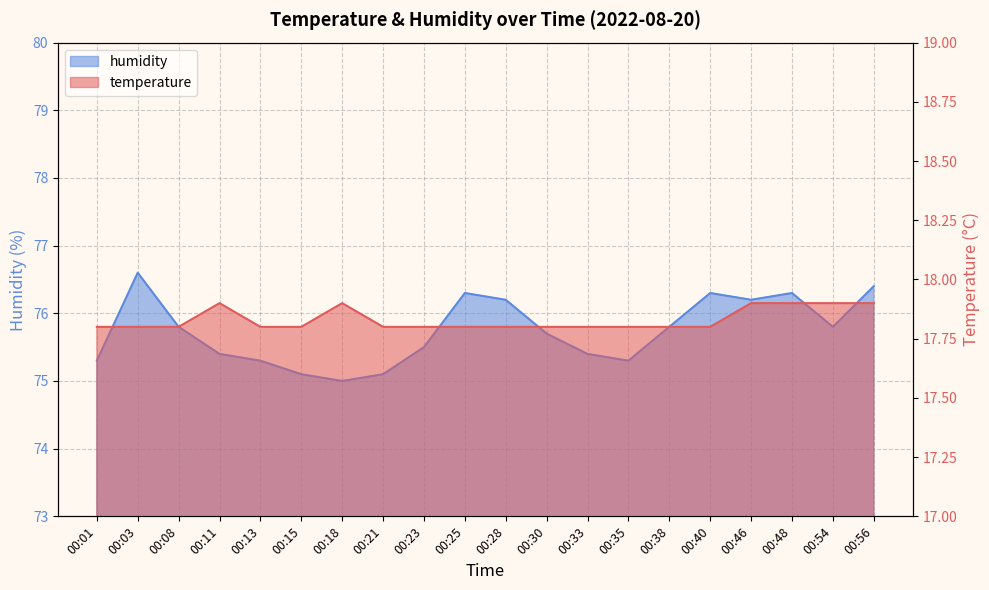

What is the total value across all series at 00:56?

94.3